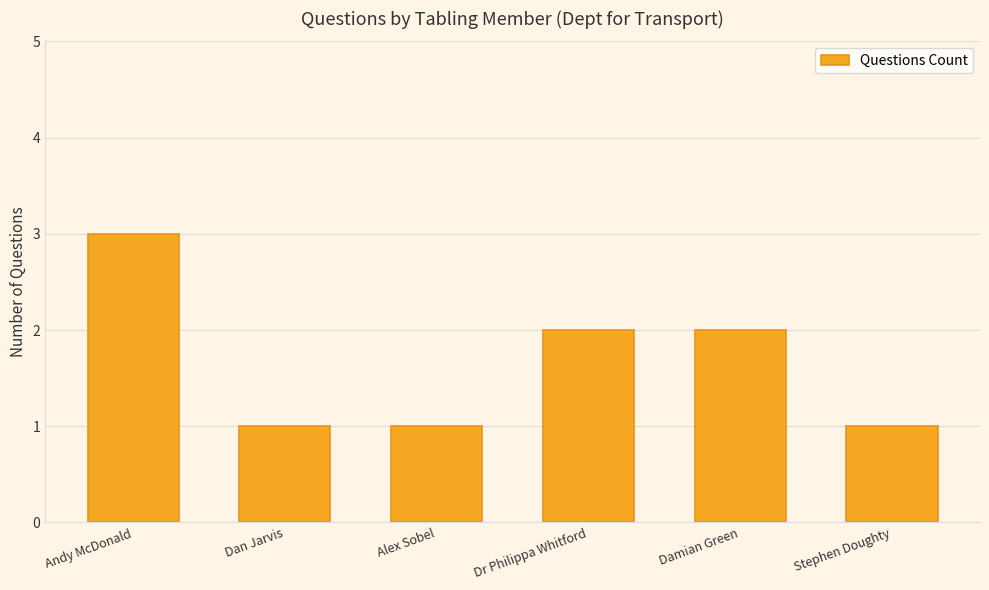

What is the difference between the second highest and second lowest values?

1